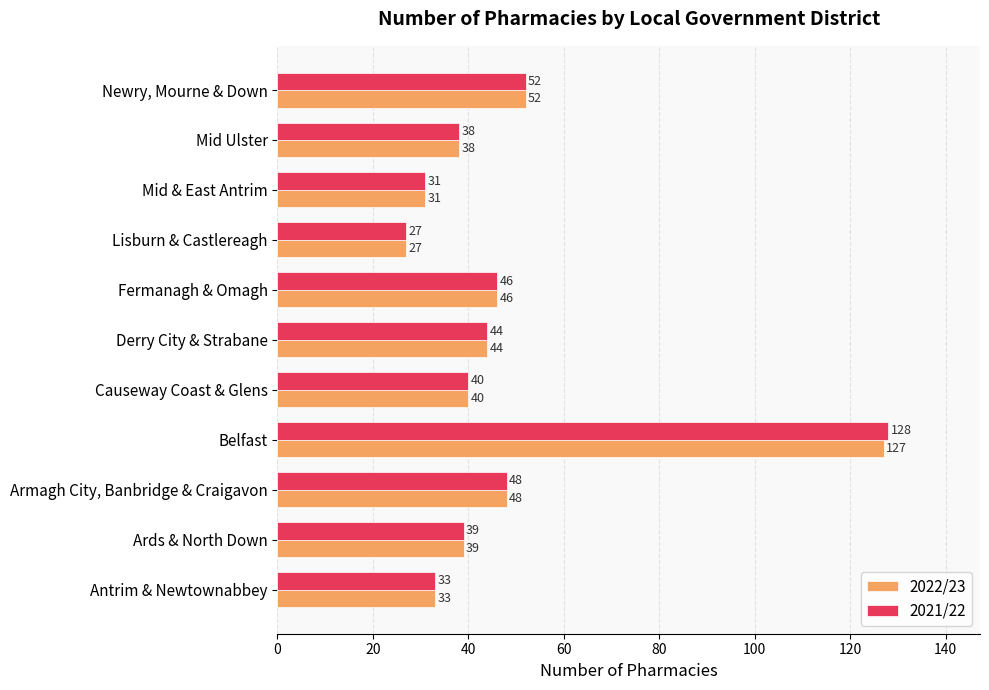

What is the greatest value displayed?

128